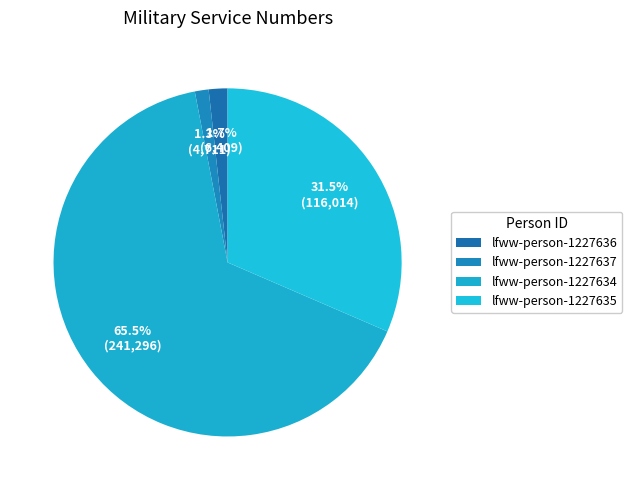

What is the change in value from lfww-person-1227634 to lfww-person-1227635?

-125282